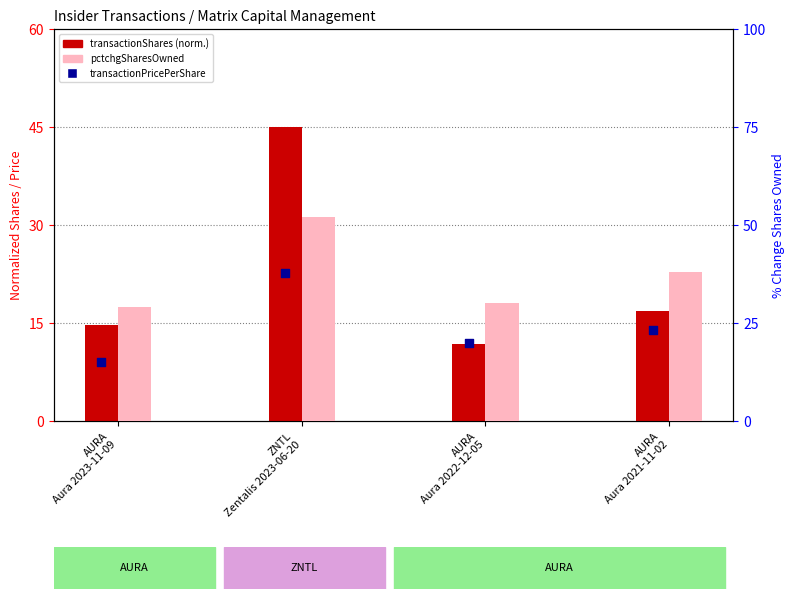

Which series has the largest total across all categories?

pctchgSharesOwned